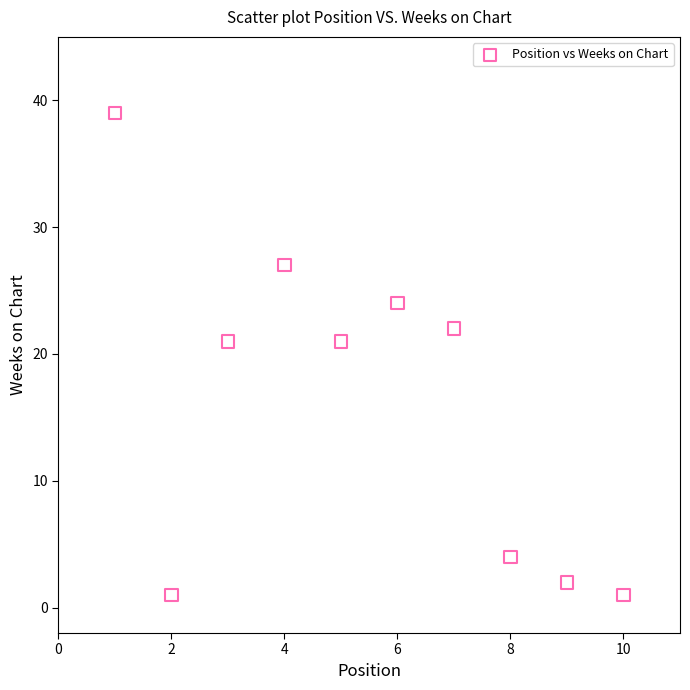

What is the average X value?

6